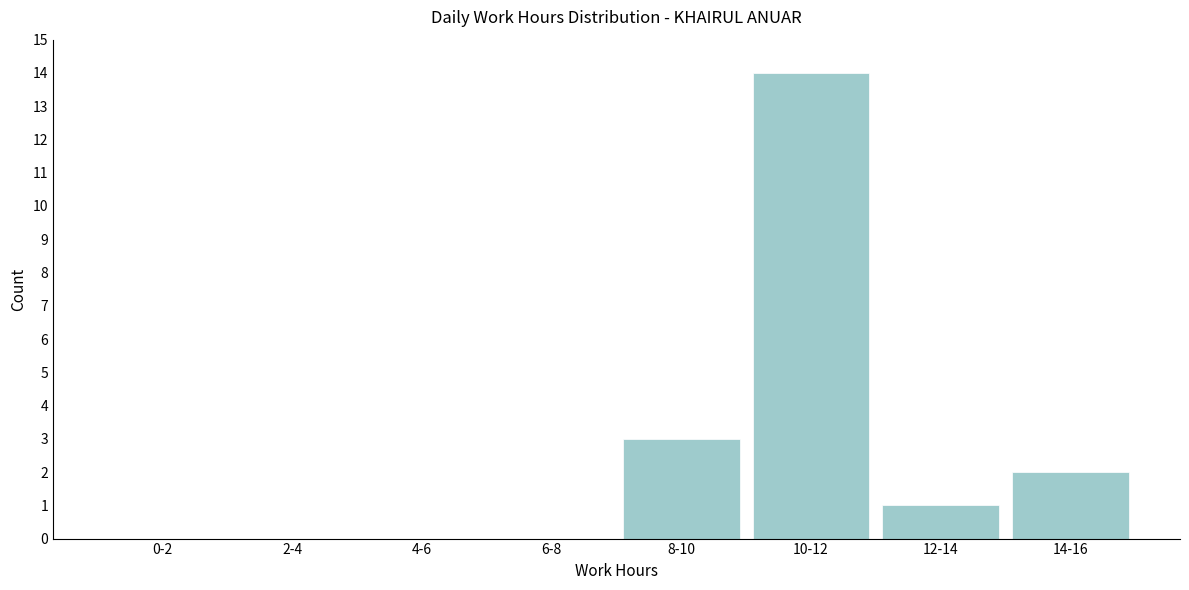

Reading left to right, what are all the values shown in this chart?

0-2=0	2-4=0	4-6=0	6-8=0	8-10=3	10-12=14	12-14=1	14-16=2